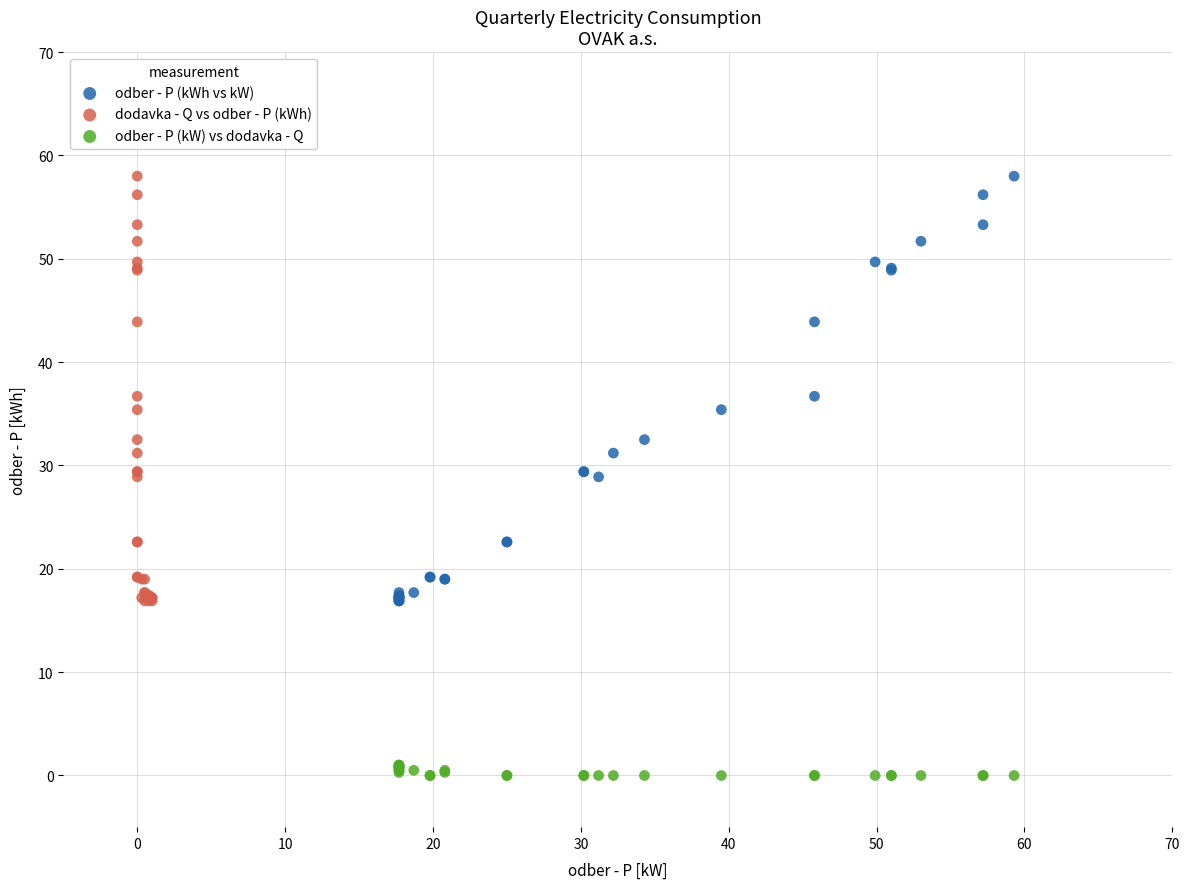

What are all the series names shown in the legend?

odber - P (kWh vs kW), dodavka - Q vs odber - P (kWh), odber - P (kW) vs dodavka - Q